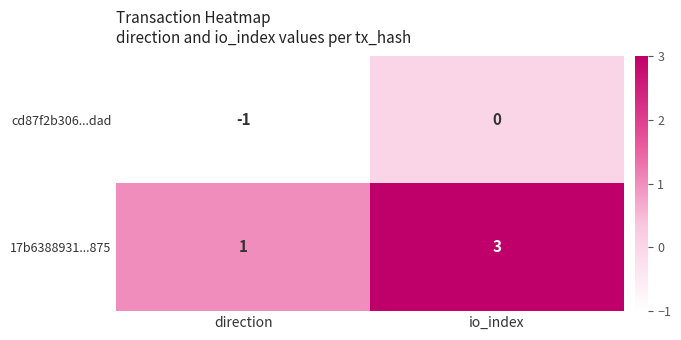

What is the difference between the highest and lowest values at io_index?

3